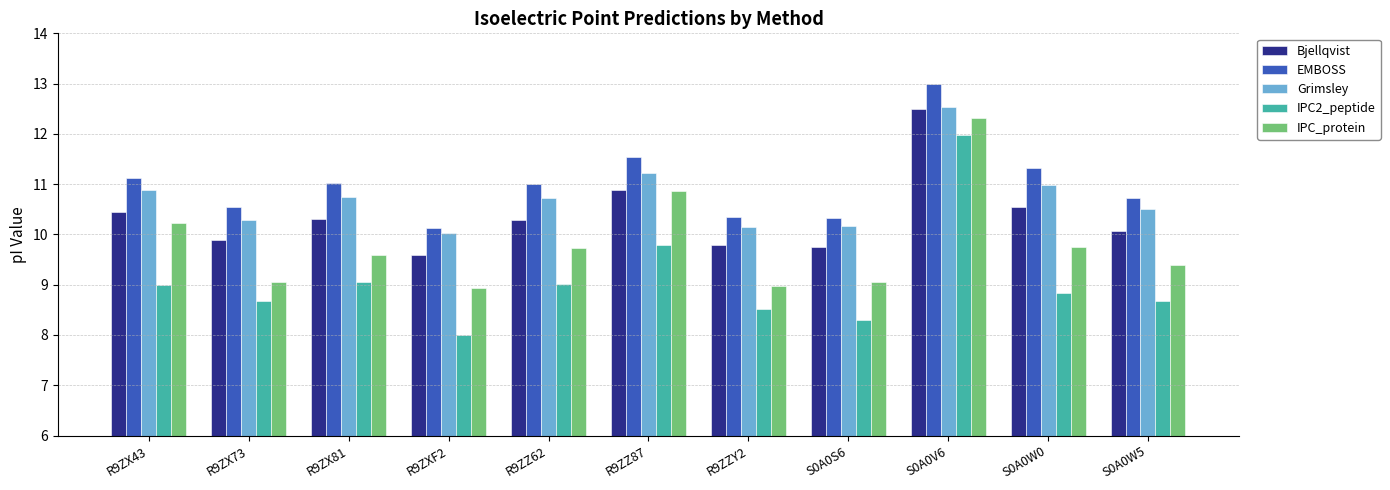

At which label is Bjellqvist closest to 11?

R9ZZ87